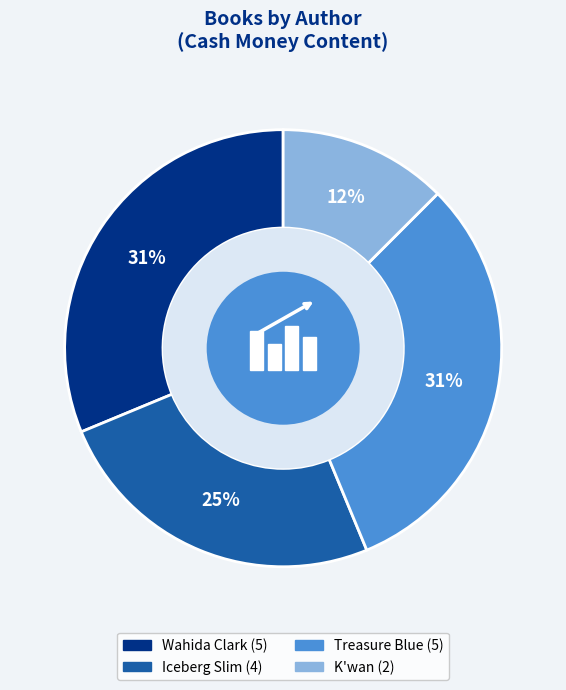

Which slice is the largest?

Wahida Clark